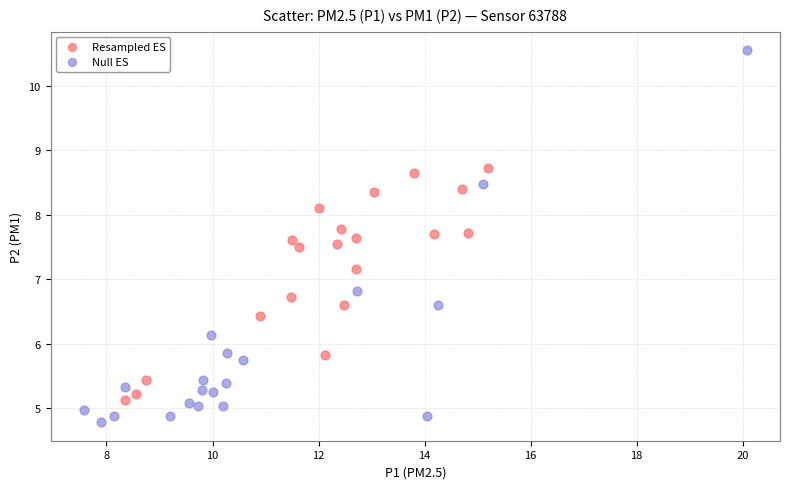

Which series has the widest spread of Y values?

Null ES